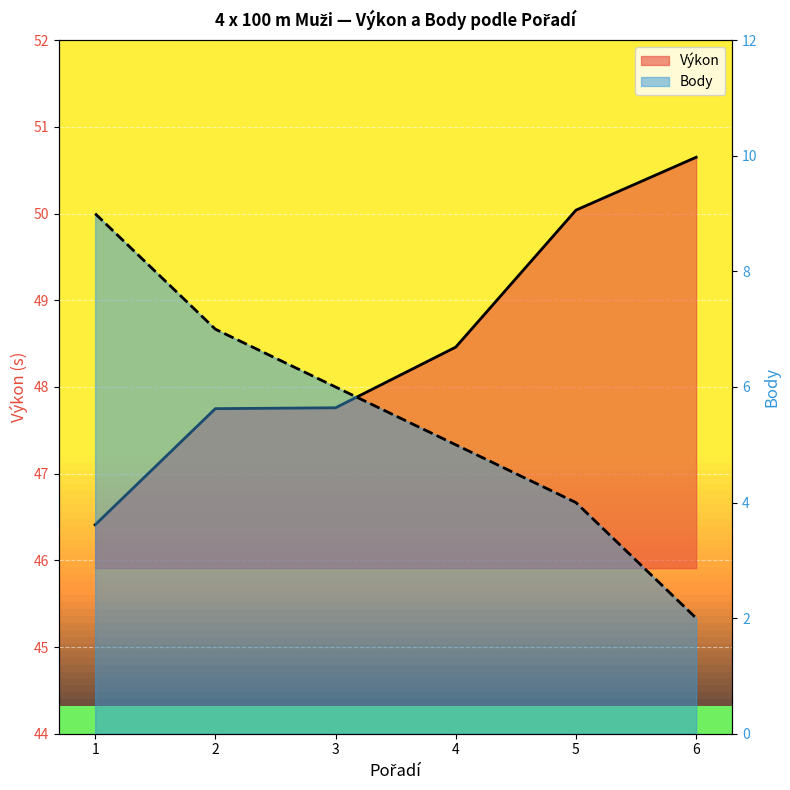

How many values in the Body series are below 6?

3